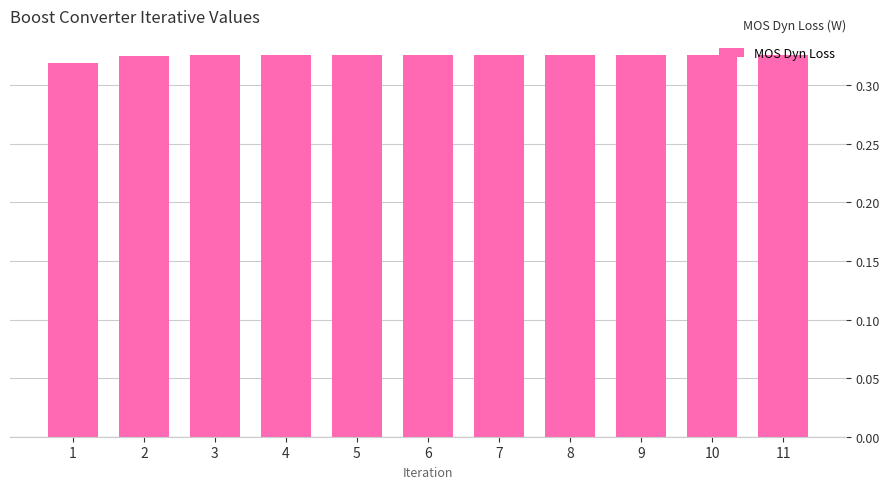

What is the sum of the values at 2 and 8?

0.7